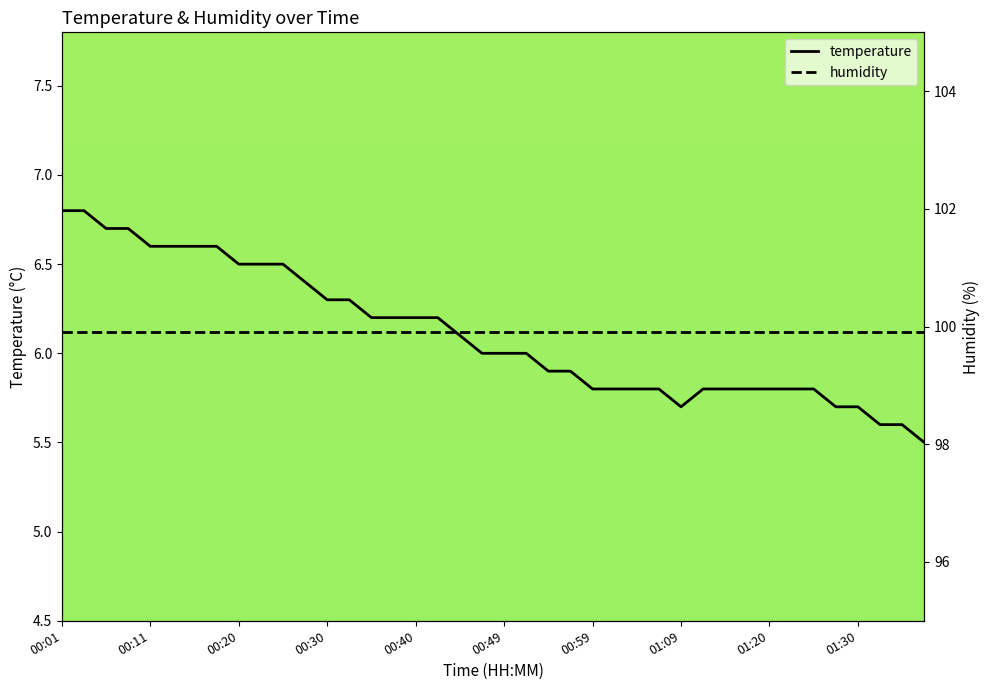

At which category is the sum across all series the highest?

00:01